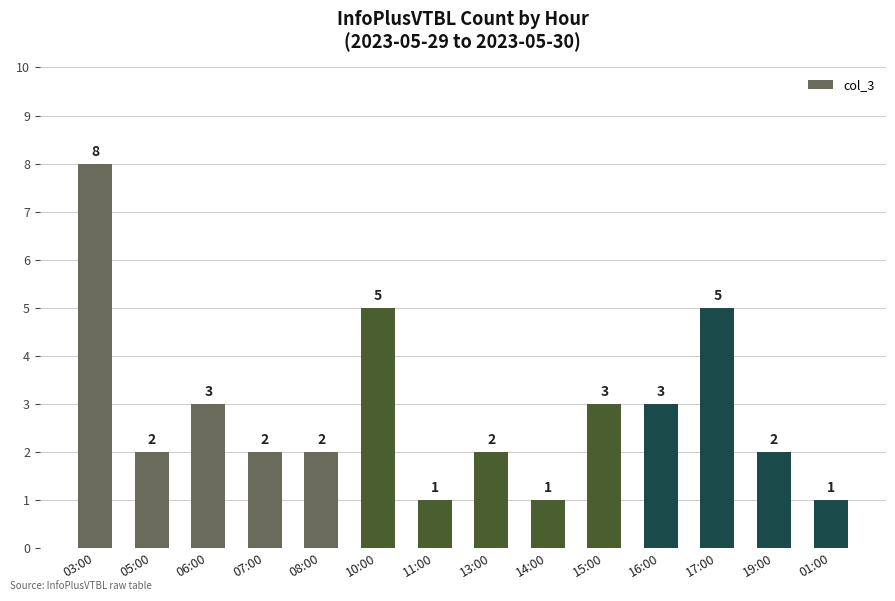

Reading left to right, list all the values displayed in this chart.

8	2	3	2	2	5	1	2	1	3	3	5	2	1